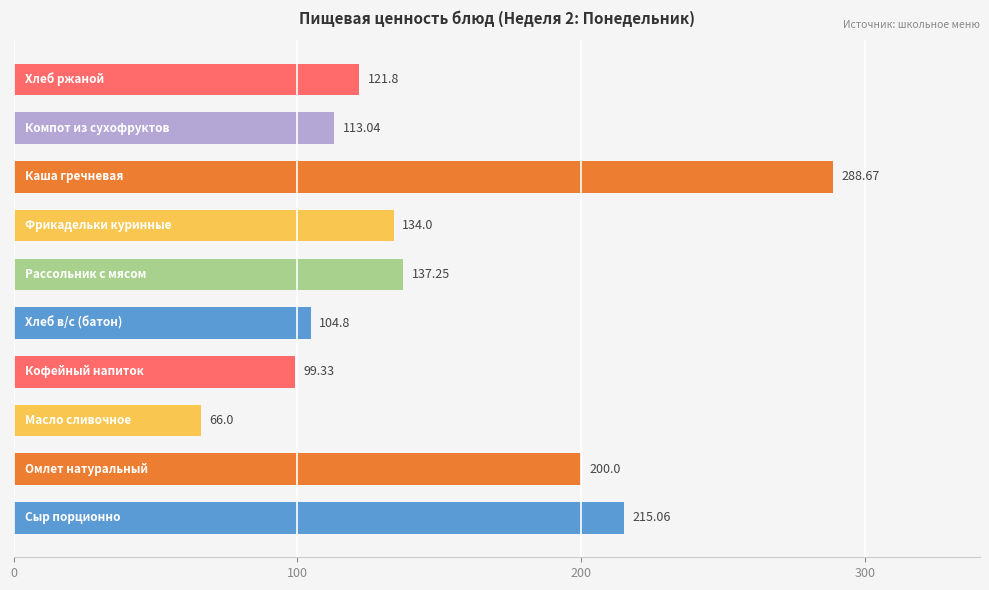

Are the bars grouped side by side (vs. stacked)?

No